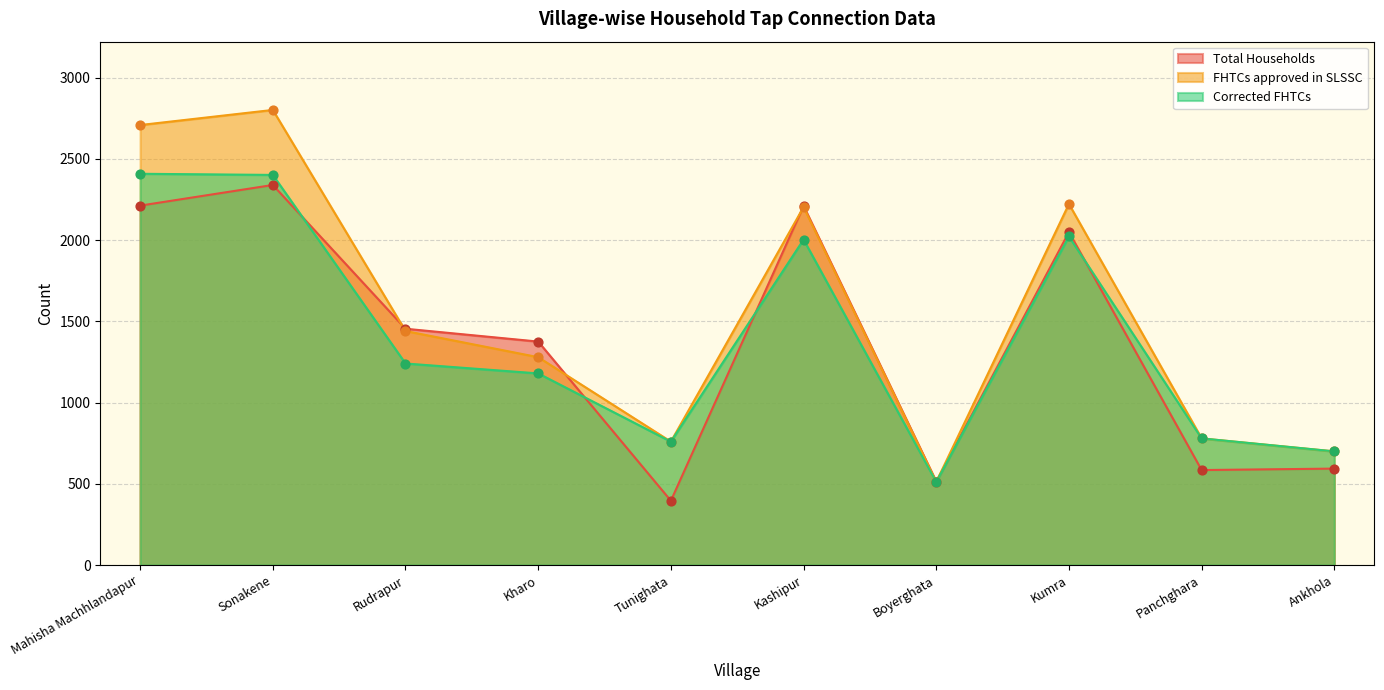

What is the total value across all series at Panchghara?

2145